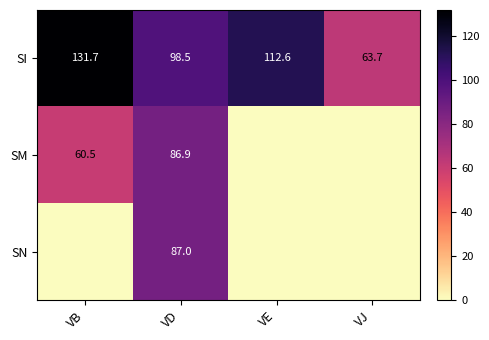

At which label does SI reach its minimum?

VJ